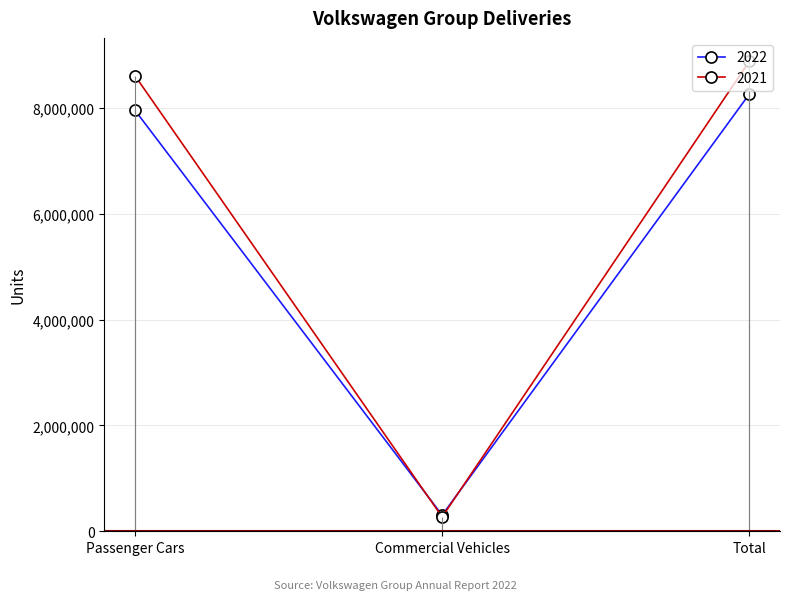

At Commercial Vehicles, list the series in order from largest to smallest.

2022, 2021